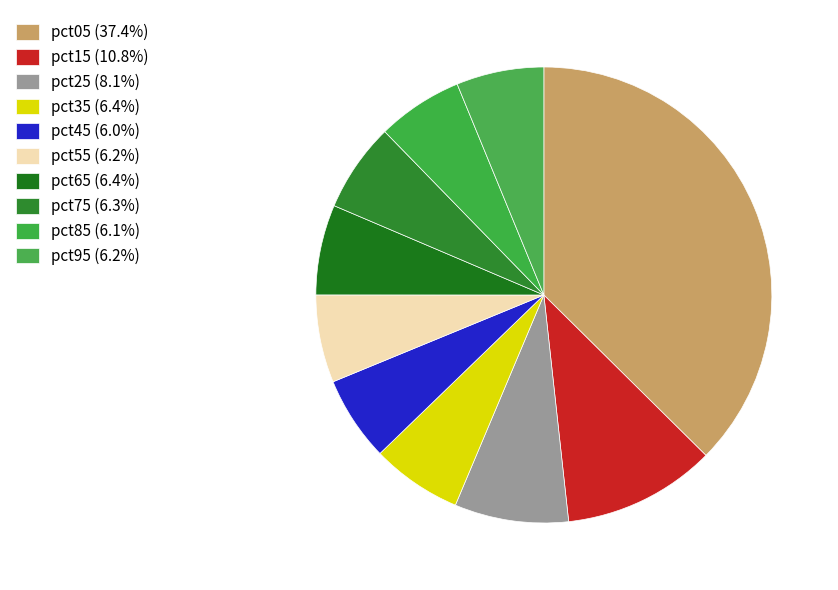

How many slices are in this pie chart?

10